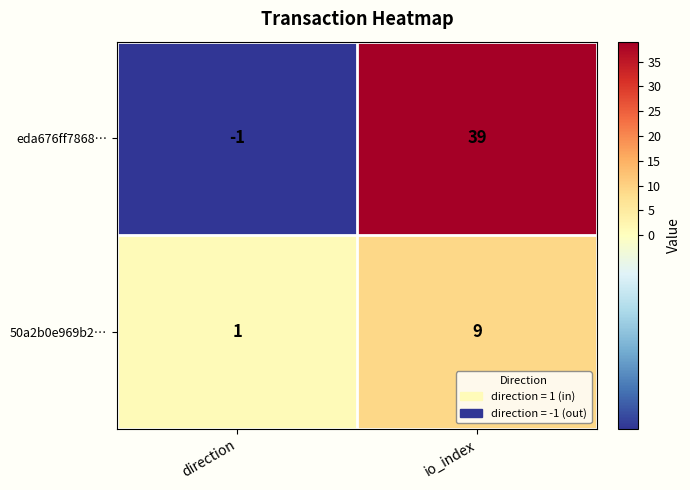

What is the sum of all eda676ff7868… values?

38